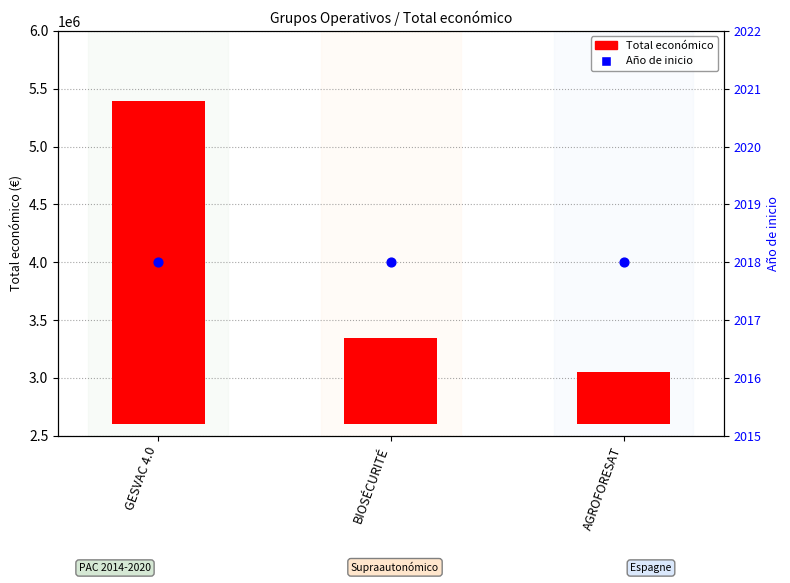

What are all the series names shown in the legend?

Total económico, Año de inicio